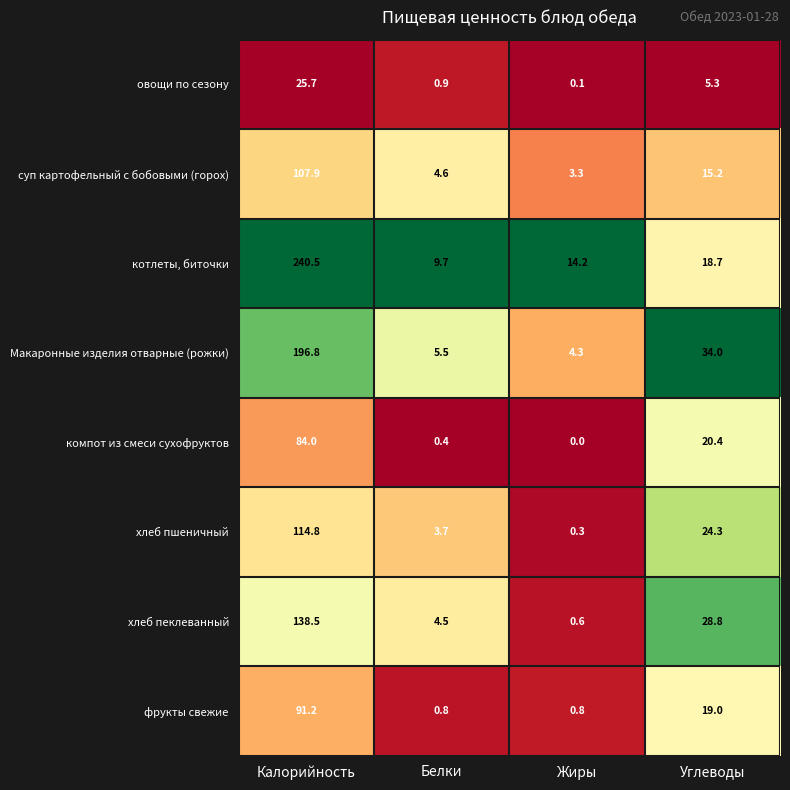

List the series in order of their peak value, lowest first.

овощи по сезону, компот из смеси сухофруктов, фрукты свежие, суп картофельный с бобовыми (горох), хлеб пшеничный, хлеб пеклеванный, Макаронные изделия отварные (рожки), котлеты, биточки